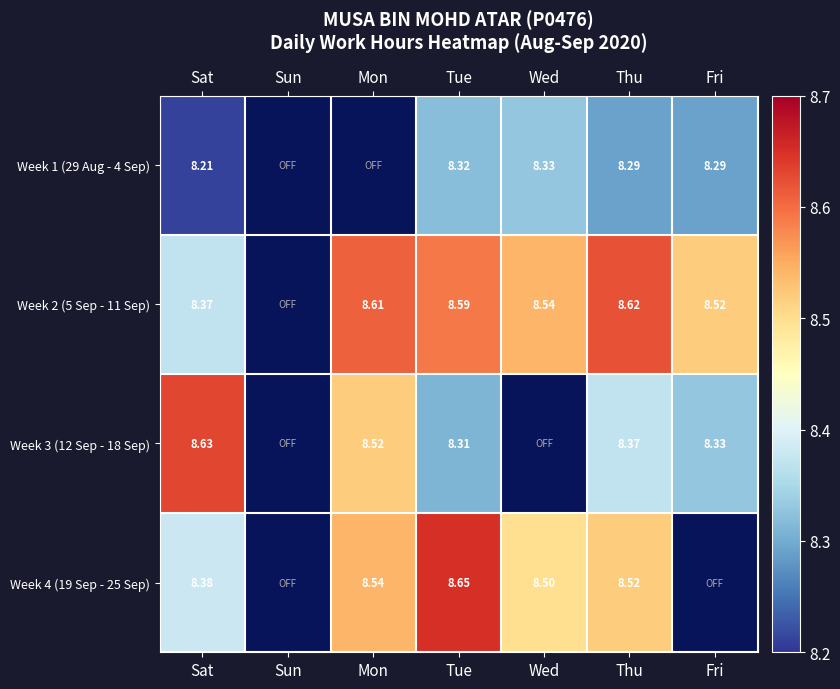

Count the number of categories in the chart.

7